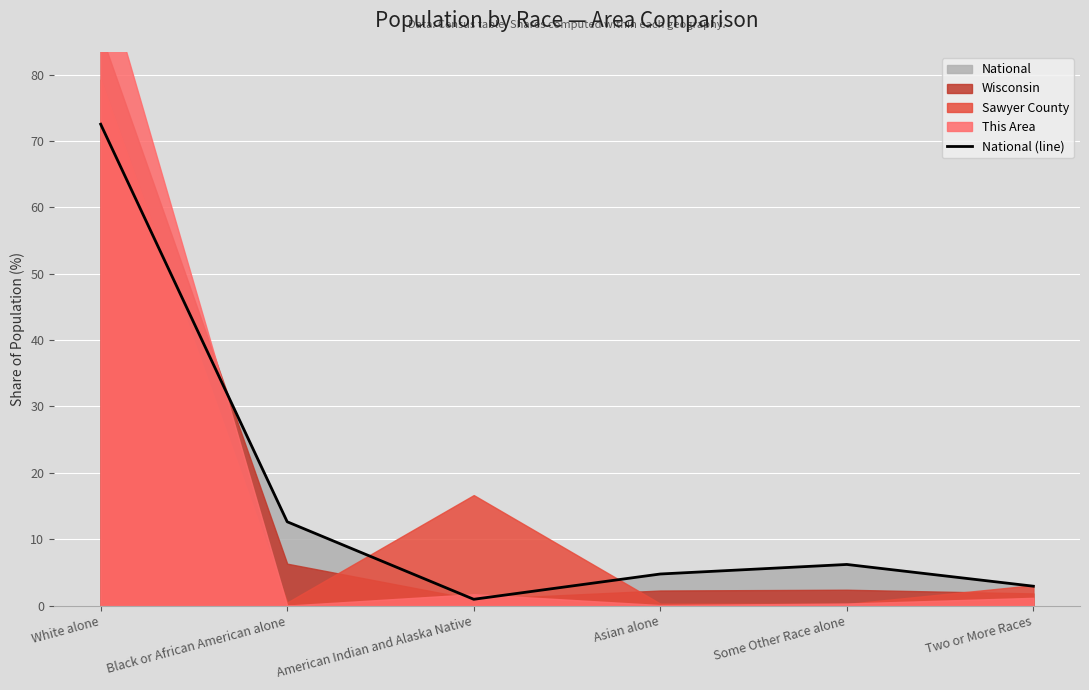

Does the chart display data point markers on the line(s)?

No